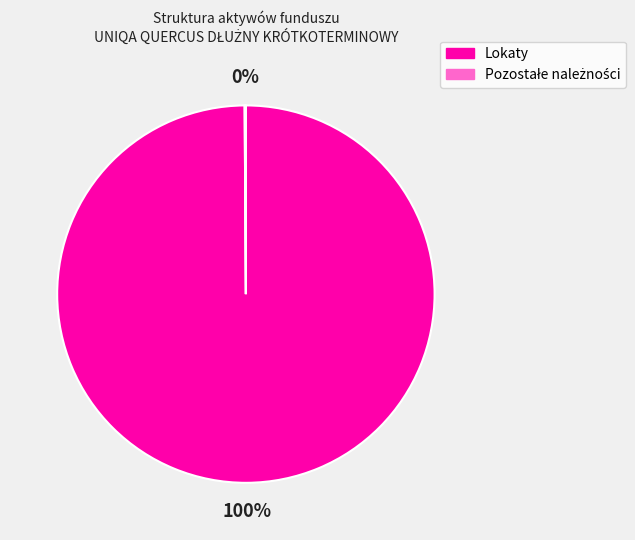

To the nearest percent, what is the average slice percentage?

50%